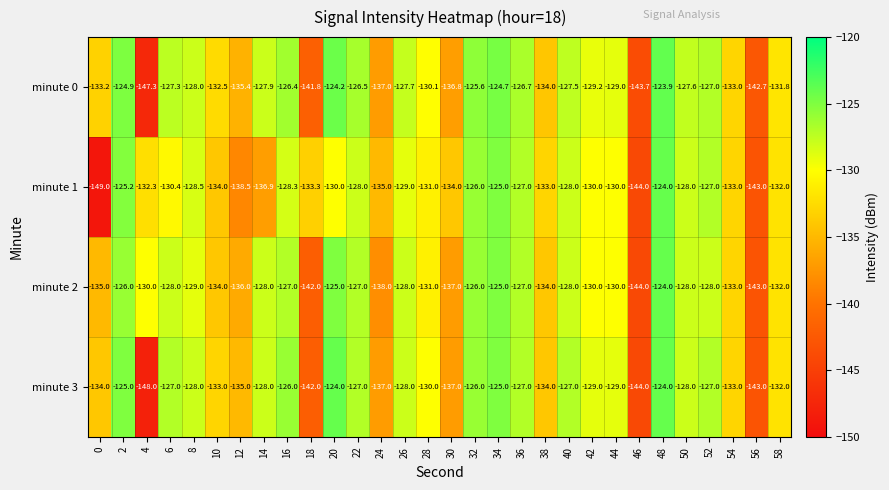

Is it true that minute 2 equals -185.8 at 24?

False